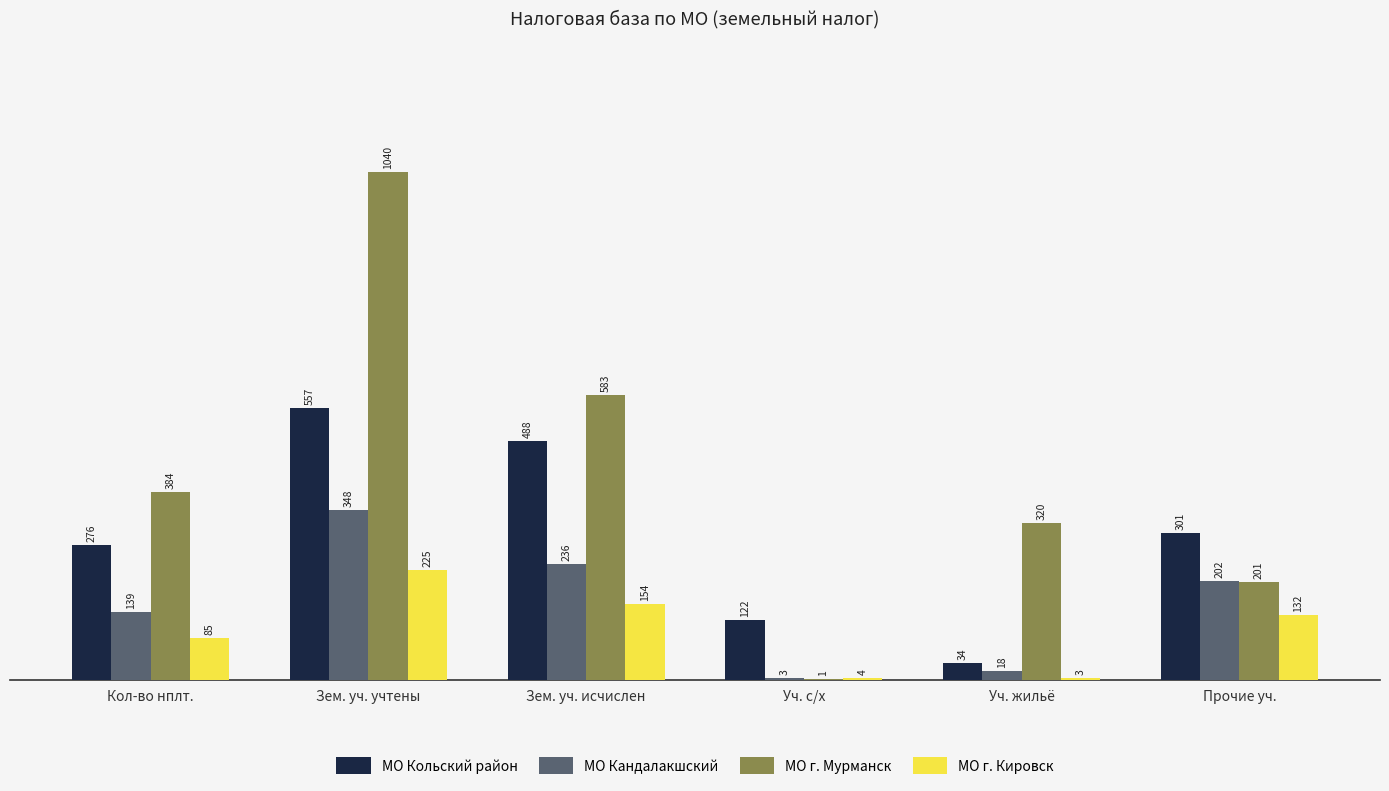

What is the sum of the МО г. Кировск values at Зем. уч. учтены and Уч. с/х?

229